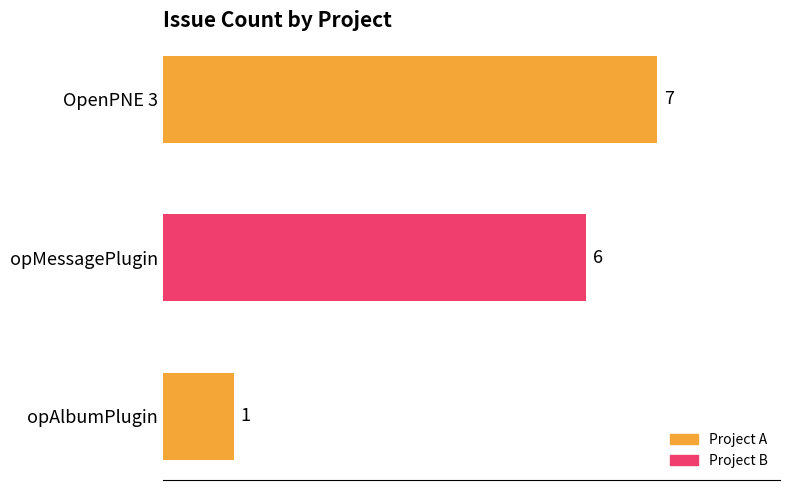

The value at opMessagePlugin is 6. True or false?

True